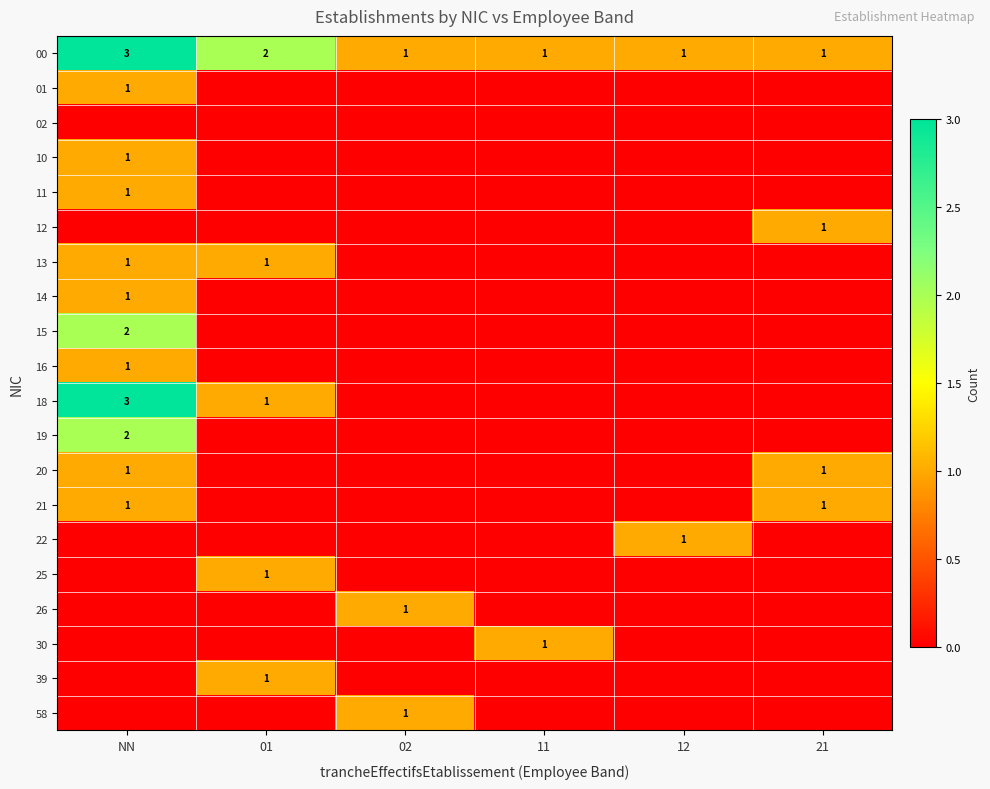

The 13 series shows 2 at NN. True or false?

False